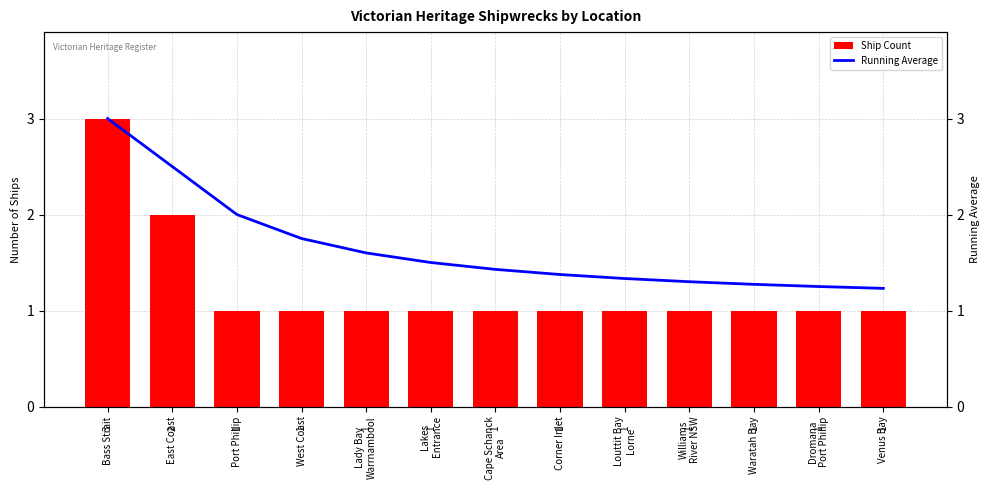

True or false: Running Average has a value of 4.2 at Bass Strait.

False